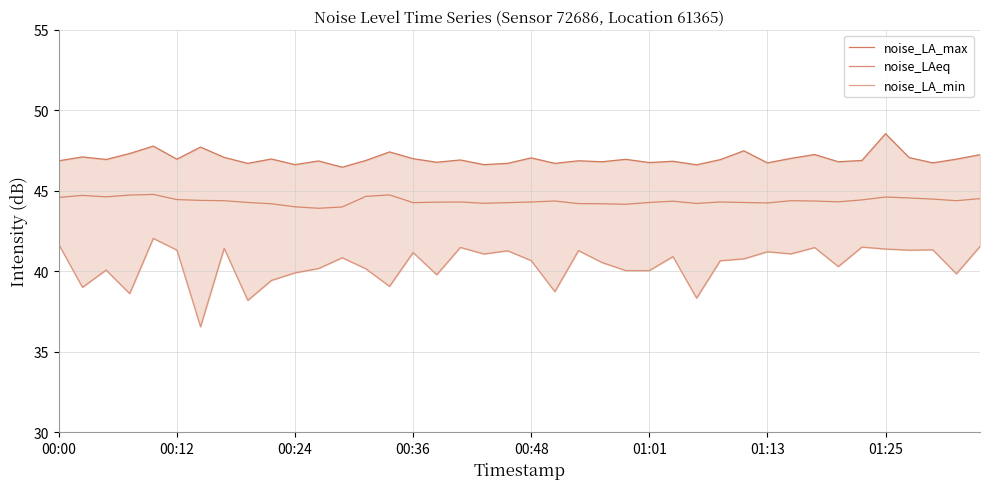

What is the greatest value displayed?

48.5